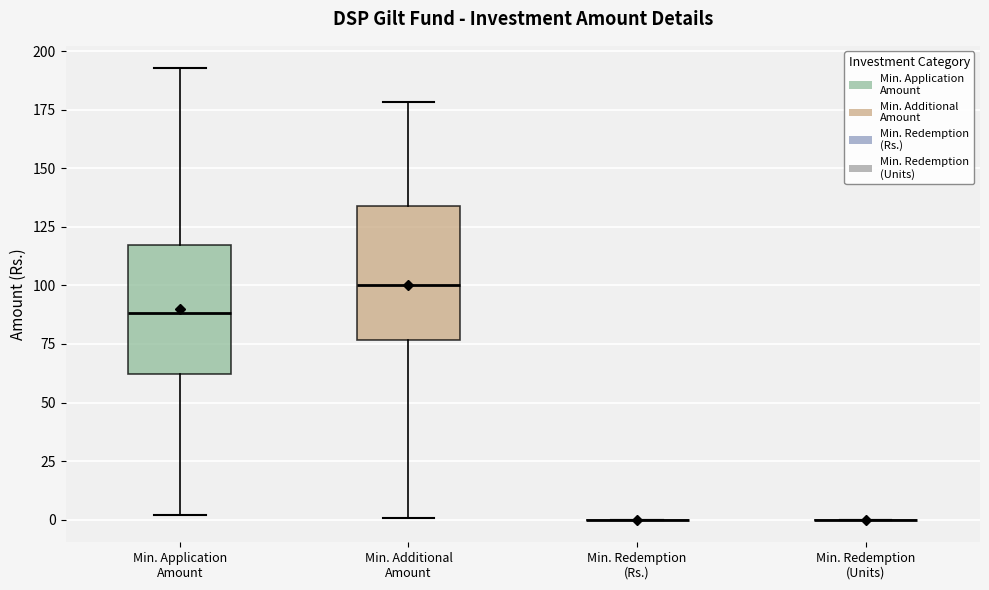

Reading left to right, read every box against the y-axis: the position of its median line, the range the box covers, and the ends of its whiskers. The values are not printed on the chart, so give them approximately, as read against the axis.

Min. Application Amount: median 90, box 60 to 115, whiskers 0 to 195
Min. Additional Amount: median 100, box 75 to 135, whiskers 0 to 180
Min. Redemption (Rs.): box collapsed to a line at 0, whiskers 0 to 0
Min. Redemption (Units): box collapsed to a line at 0, whiskers 0 to 0